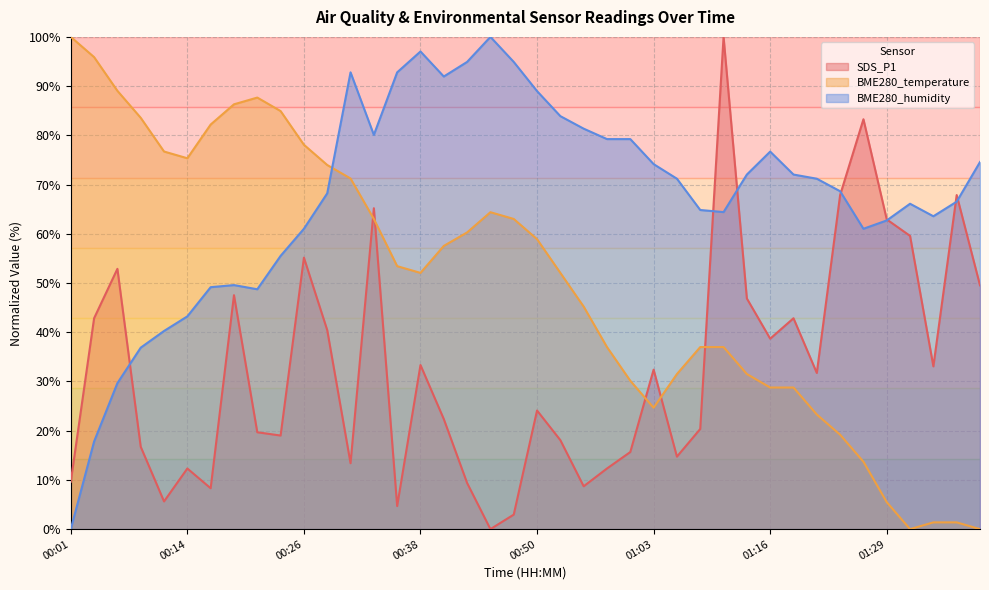

True or false: SDS_P1 and BME280_humidity intersect in this chart.

True